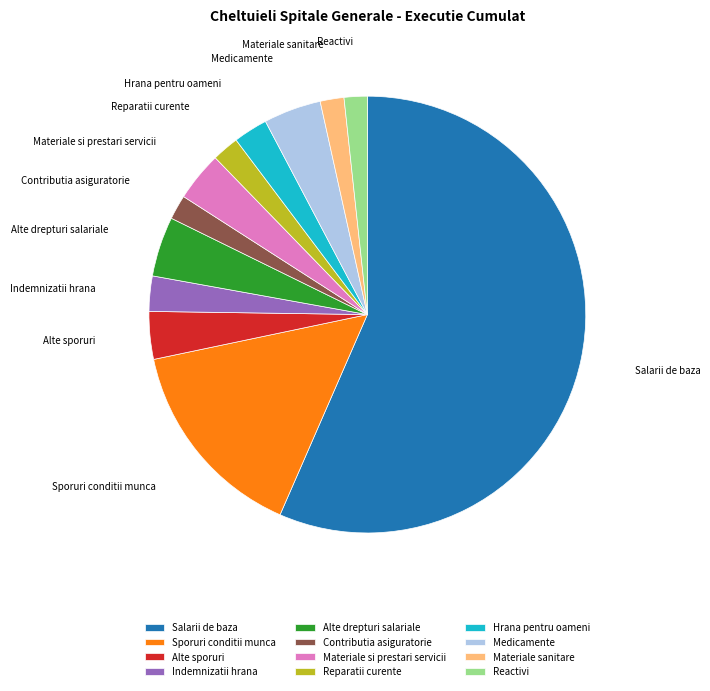

Combined, do Contributia asiguratorie and Hrana pentru oameni account for over 50%?

No